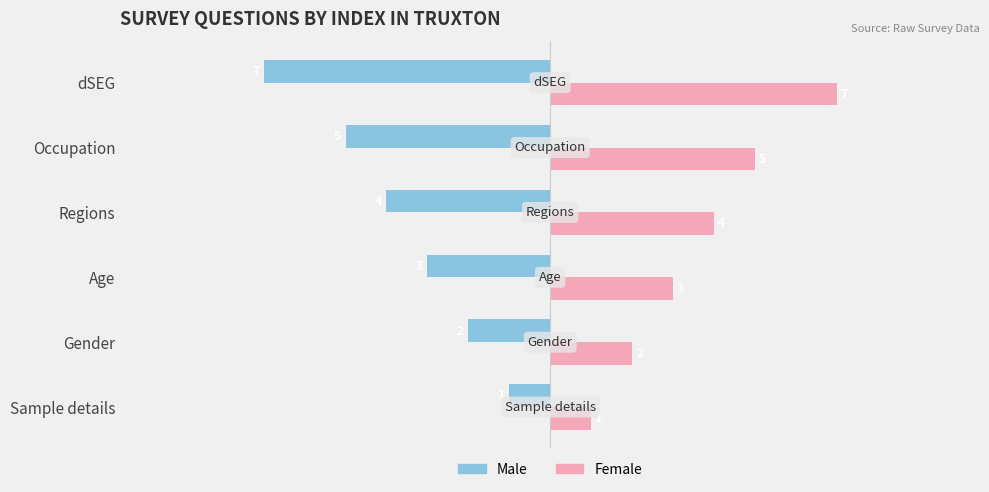

What are all the series names shown in the legend?

Male, Female